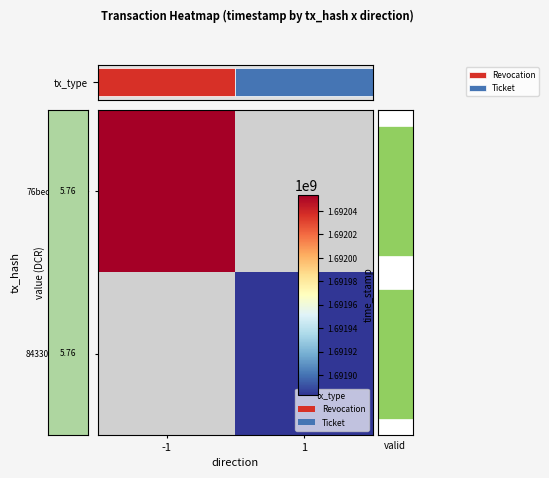

How many distinct data groups are displayed?

2